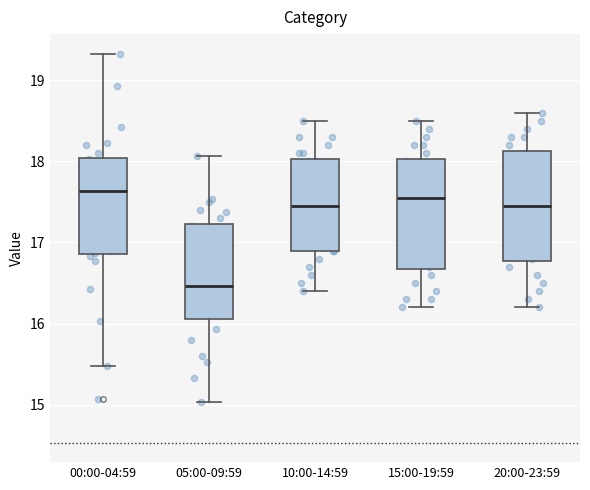

Which box has the lowest median line?

05:00-09:59